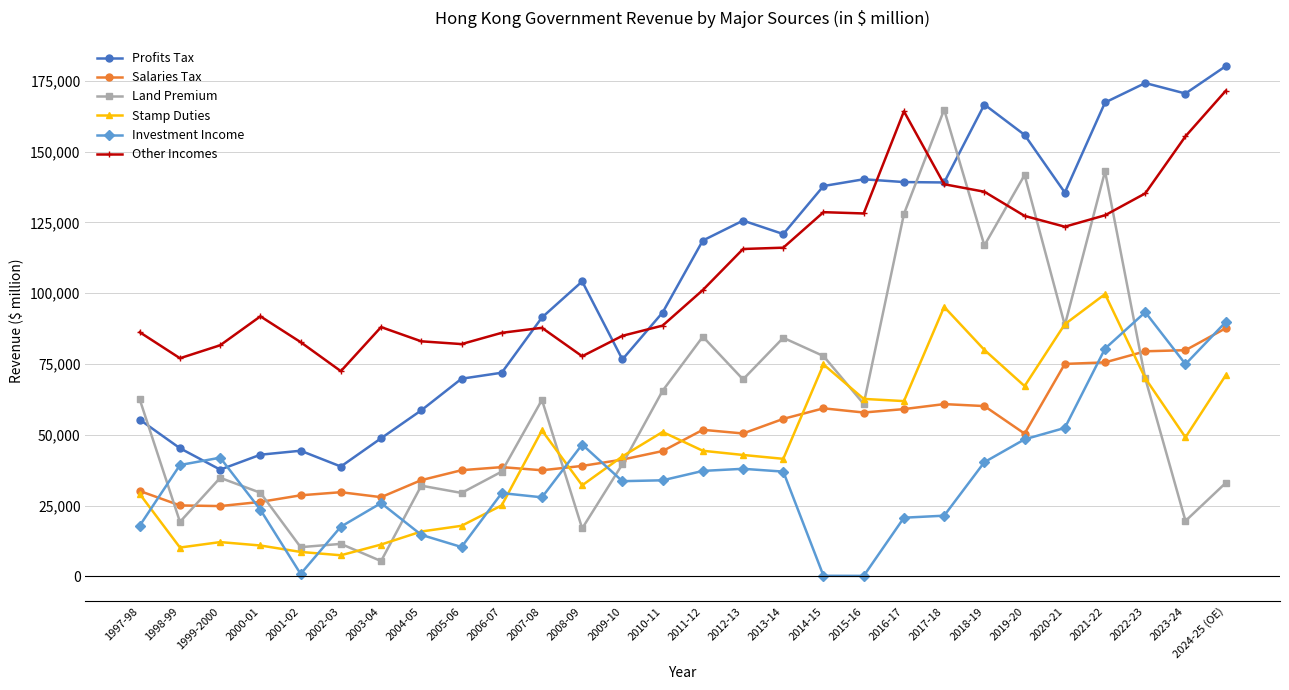

What is the average value of the Profits Tax series?

105383